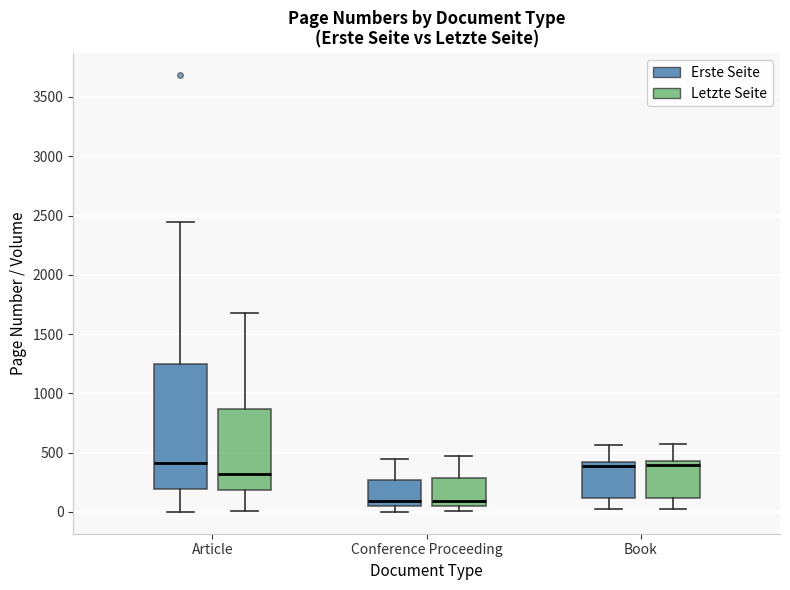

Reading left to right, transcribe this box plot: for each box, give where its median line is, the range the box spans, and where its two whiskers end, as read against the y-axis. The values are not printed on the chart, so give them approximately, as read against the axis.

Article (Erste Seite): median 400, box 200 to 1250, whiskers 0 to 2450
Article (Letzte Seite): median 300, box 200 to 850, whiskers 0 to 1700
Conference Proceeding (Erste Seite): median 100, box 50 to 250, whiskers 0 to 450
Conference Proceeding (Letzte Seite): median 100, box 50 to 300, whiskers 0 to 450
Book (Erste Seite): median 400 (just below the box's upper edge), box 100 to 400, whiskers 50 to 550
Book (Letzte Seite): median 400, box 100 to 450, whiskers 50 to 550